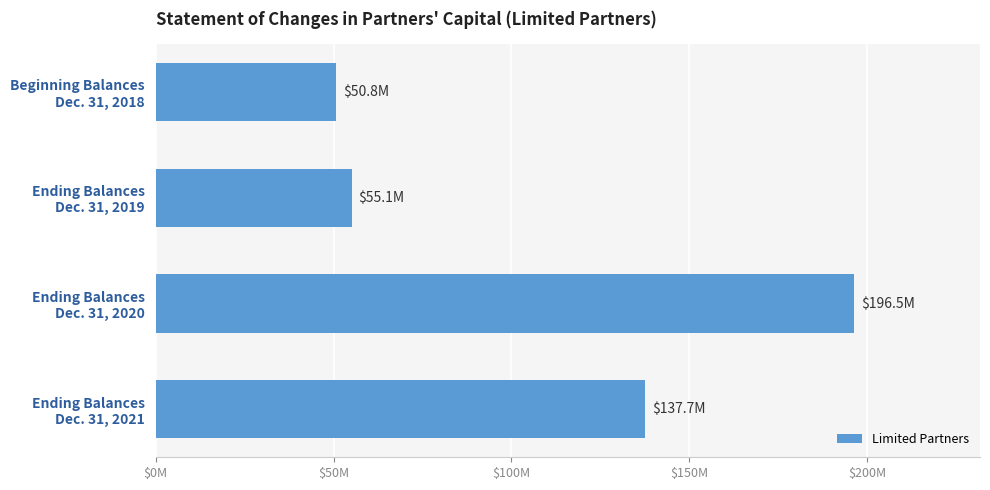

What is the maximum value shown in the chart?

196454541